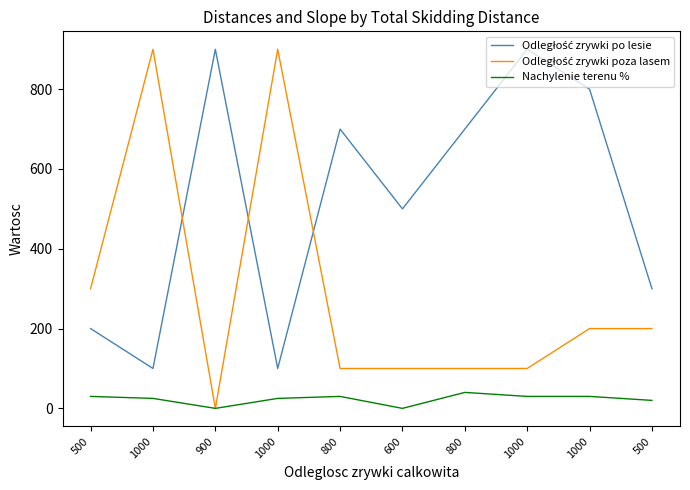

What is the label of the 5th point from the right?

600